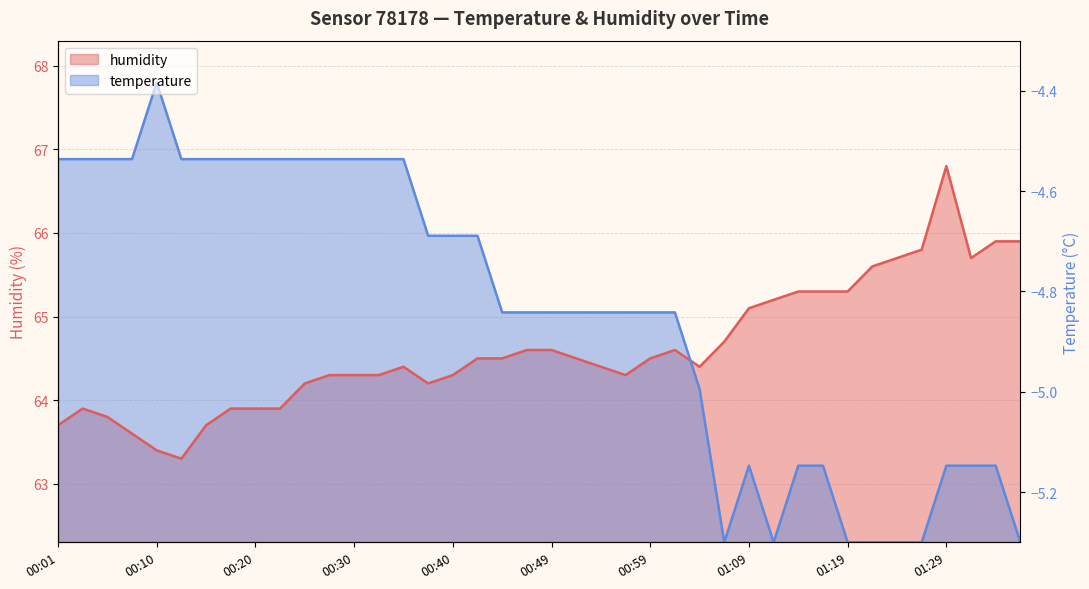

What is the difference between the second highest and second lowest values?

2.5